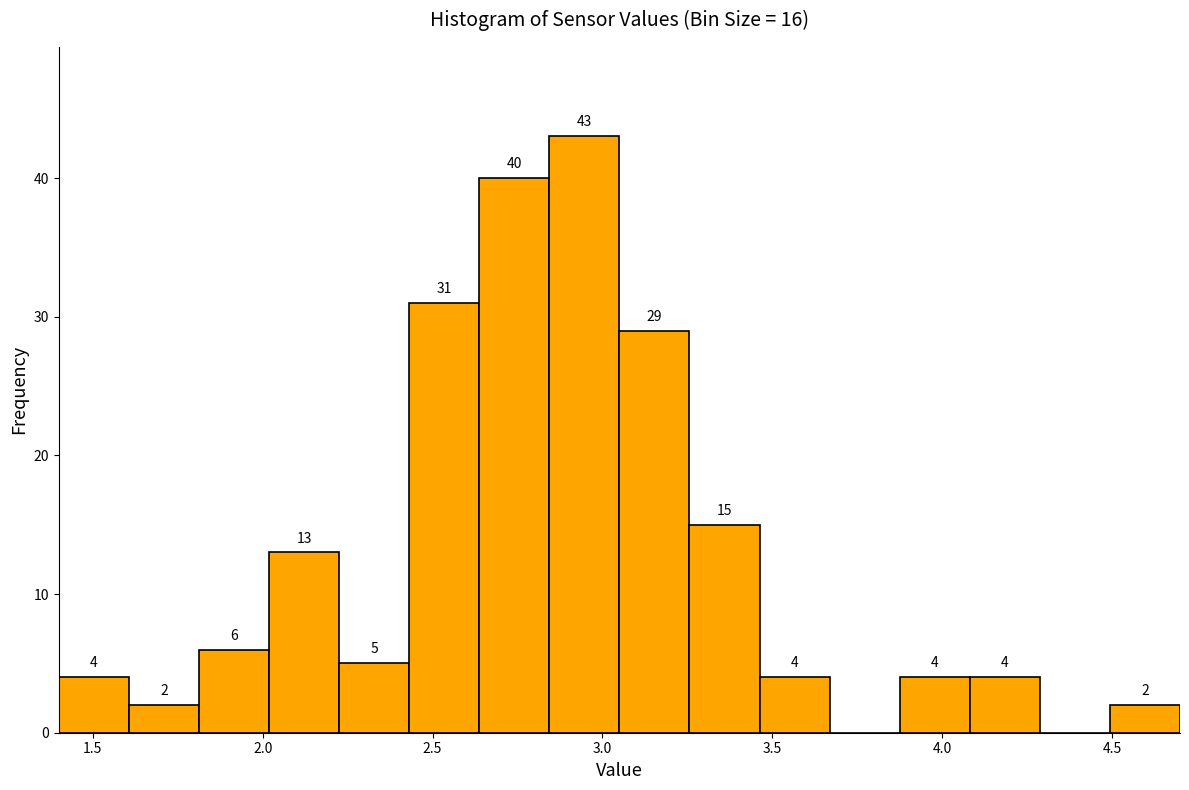

Over which range of the x-axis is the bar tallest?

2.85 to 3.05